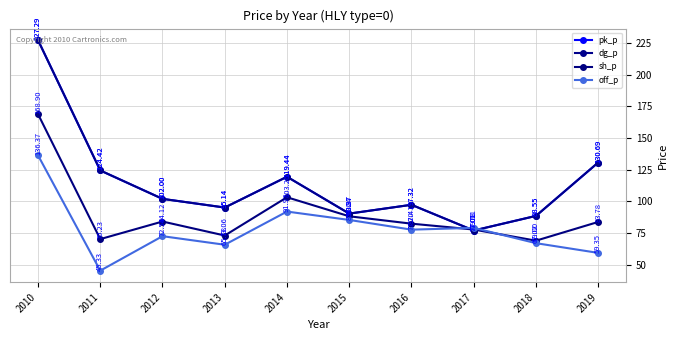

At which label is pk_p closest to 152?

2019